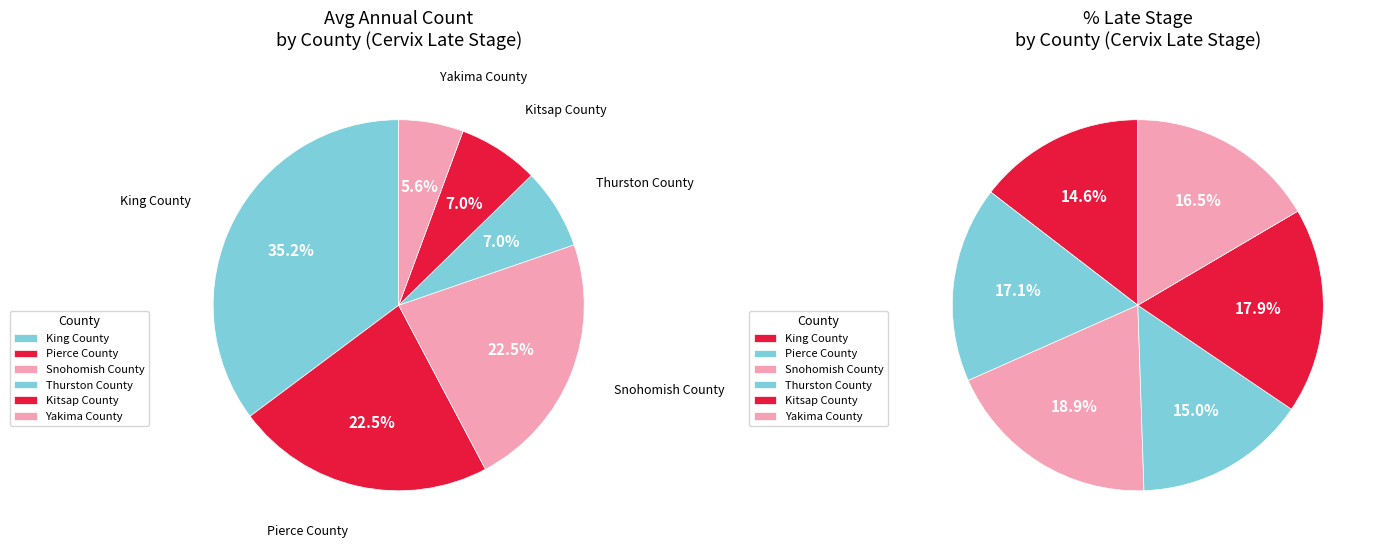

Rank the categories by value from highest to lowest.

King County, Pierce County, Snohomish County, Thurston County, Kitsap County, Yakima County